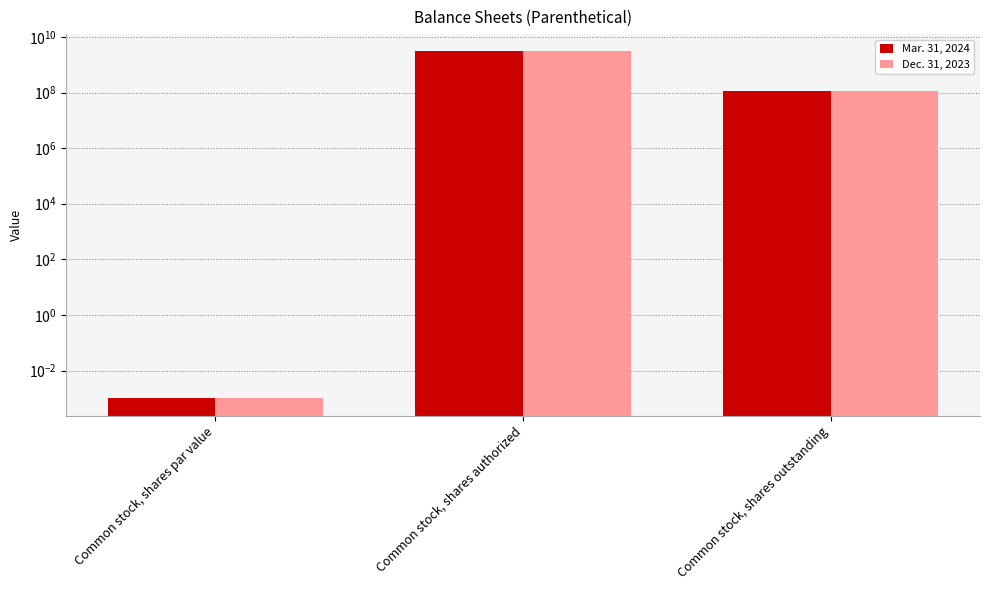

What is the sum of the Dec. 31, 2023 values at Common stock, shares par value and Common stock, shares outstanding?

117892441.0